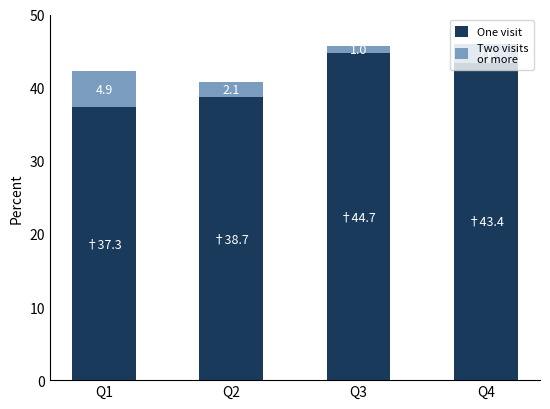

At which category is the sum across all series the highest?

Q4